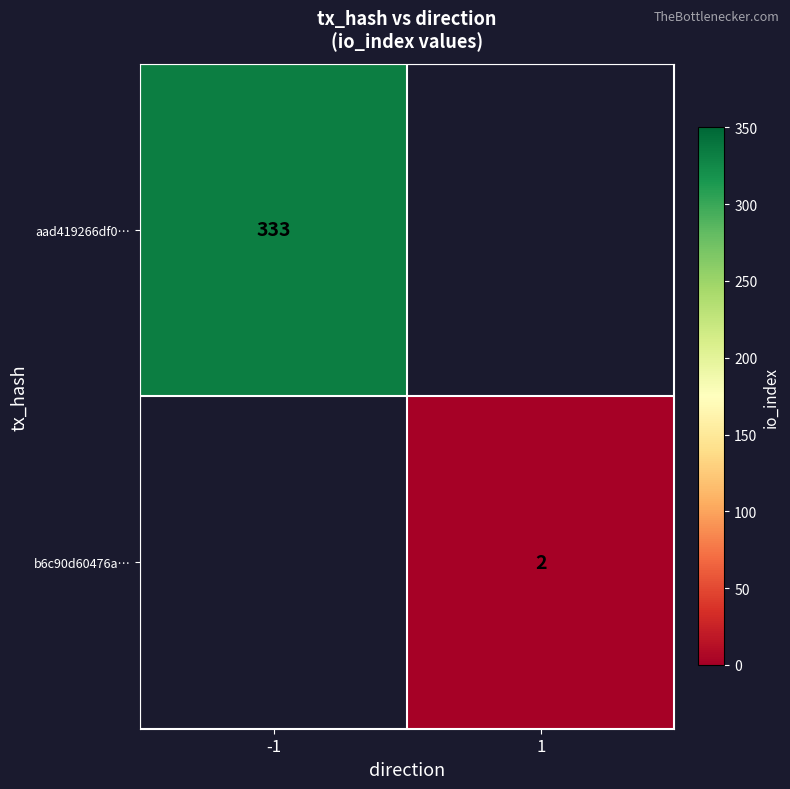

The value of b6c90d60476a… at 1 is 2. True or false?

True